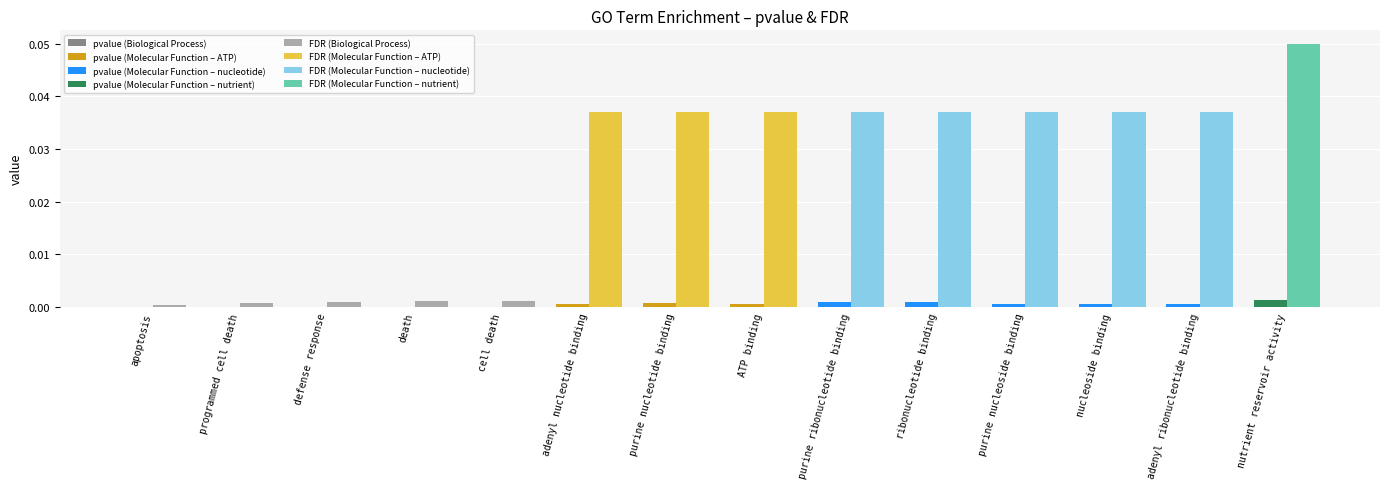

Reading left to right, extract all data points from this chart.

pvalue: apoptosis=0.0	programmed cell death=0.0	defense response=0.0	death=0.0	cell death=0.0	adenyl nucleotide binding=0.0	purine nucleotide binding=0.0	ATP binding=0.0	purine ribonucleotide binding=0.0	ribonucleotide binding=0.0	purine nucleoside binding=0.0	nucleoside binding=0.0	adenyl ribonucleotide binding=0.0	nutrient reservoir activity=0.0
FDR: apoptosis=0.0	programmed cell death=0.0	defense response=0.0	death=0.0	cell death=0.0	adenyl nucleotide binding=0.0	purine nucleotide binding=0.0	ATP binding=0.0	purine ribonucleotide binding=0.0	ribonucleotide binding=0.0	purine nucleoside binding=0.0	nucleoside binding=0.0	adenyl ribonucleotide binding=0.0	nutrient reservoir activity=0.1